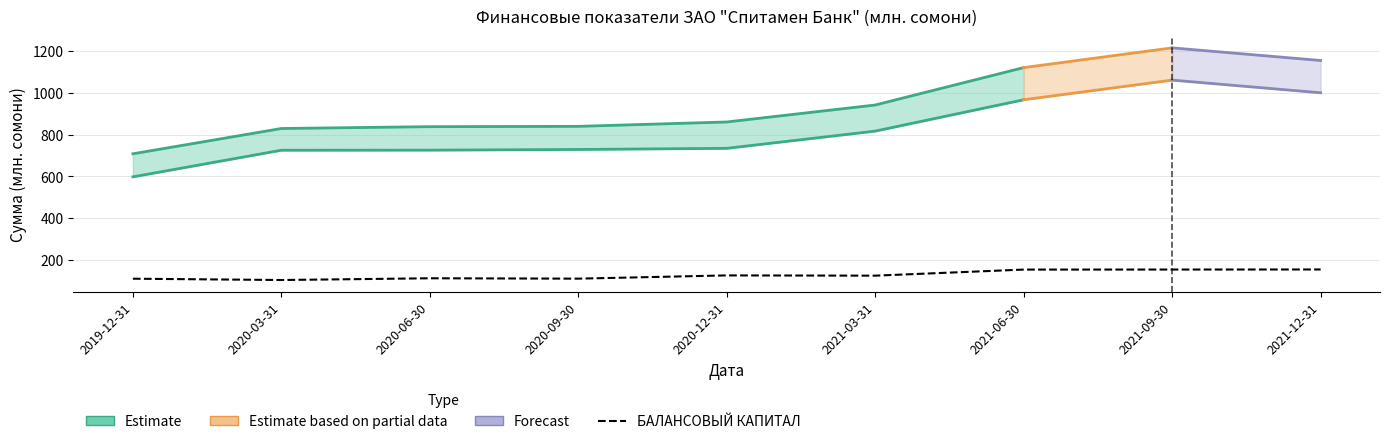

Rank the categories by value from lowest to highest.

2020-03-31, 2019-12-31, 2020-09-30, 2020-06-30, 2021-03-31, 2020-12-31, 2021-06-30, 2021-09-30, 2021-12-31